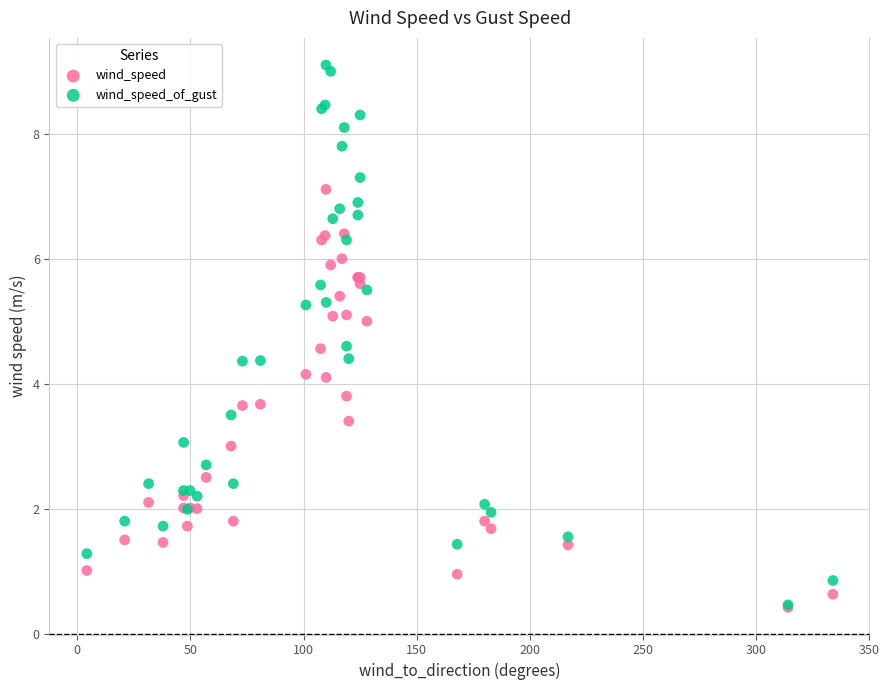

Which series has the widest spread of Y values?

wind_speed_of_gust